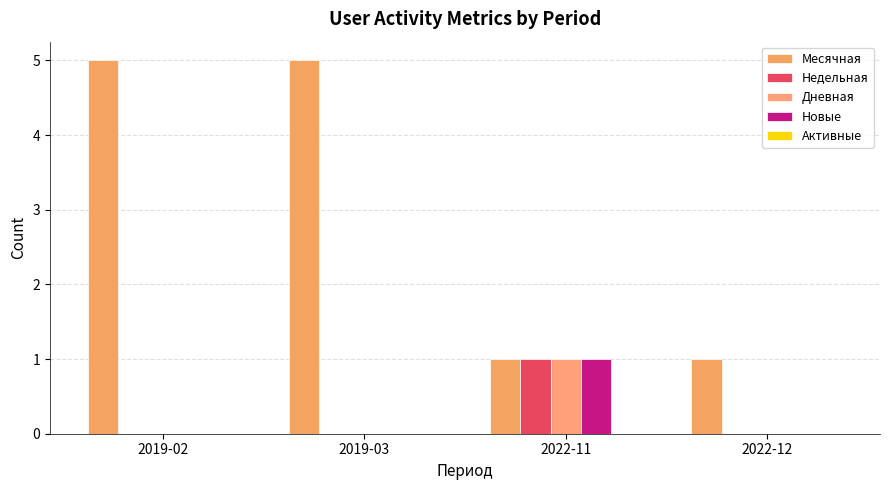

At which label does Дневная reach its minimum?

2019-02